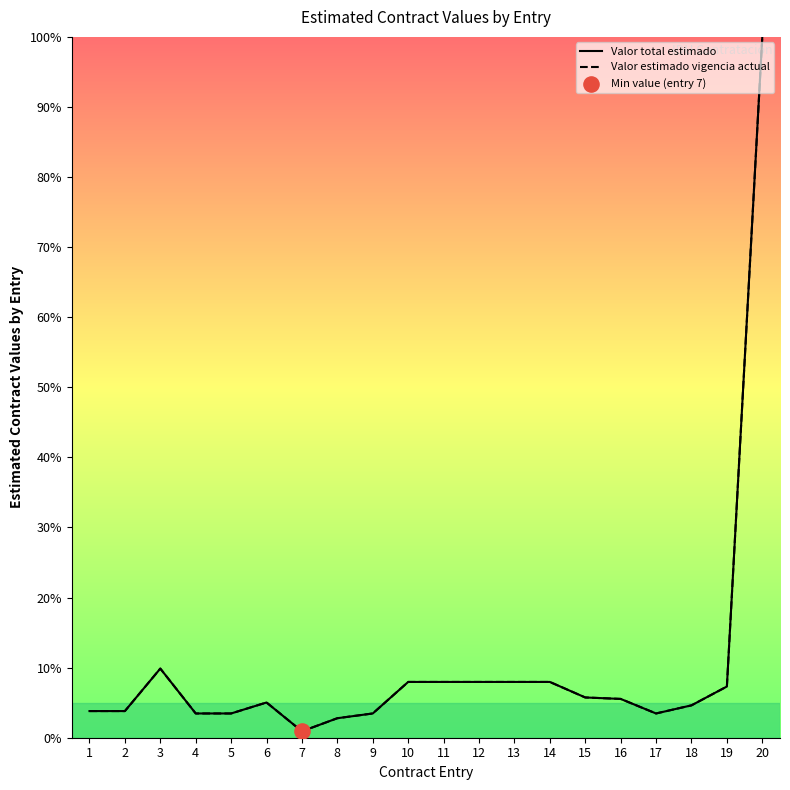

Is the value of Valor total estimado at 13 greater than the value of Valor estimado vigencia actual at 10?

No